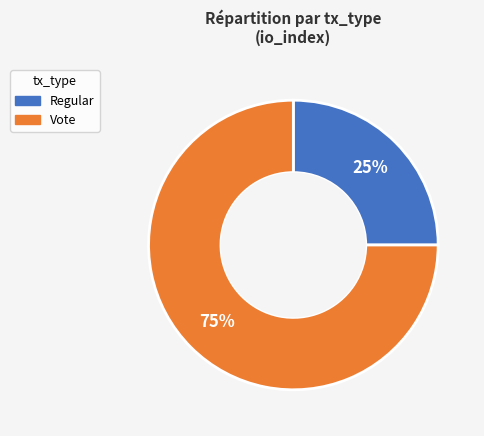

How many segments does this pie chart have?

2